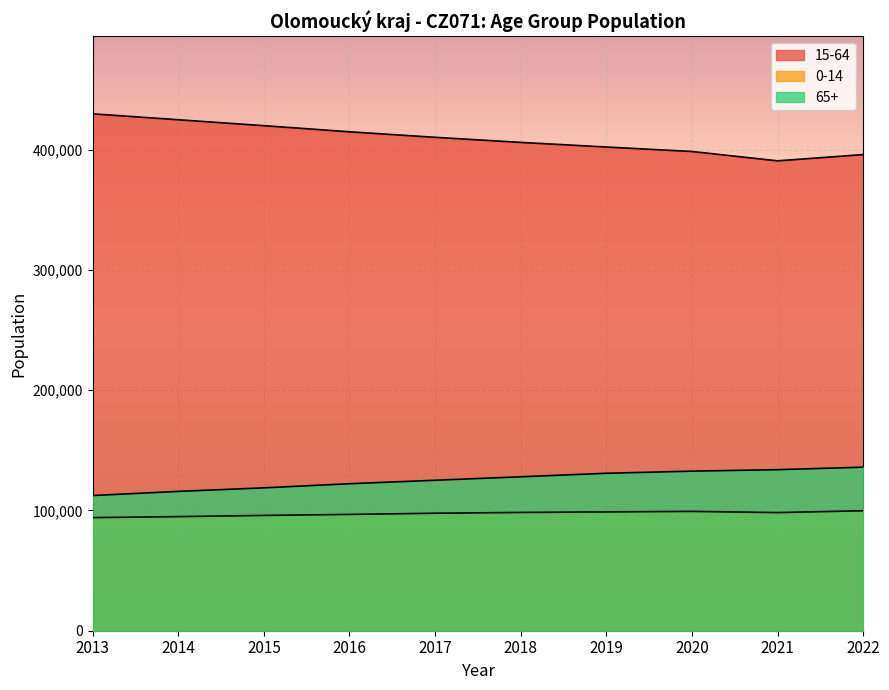

What is the smallest value displayed?

94054